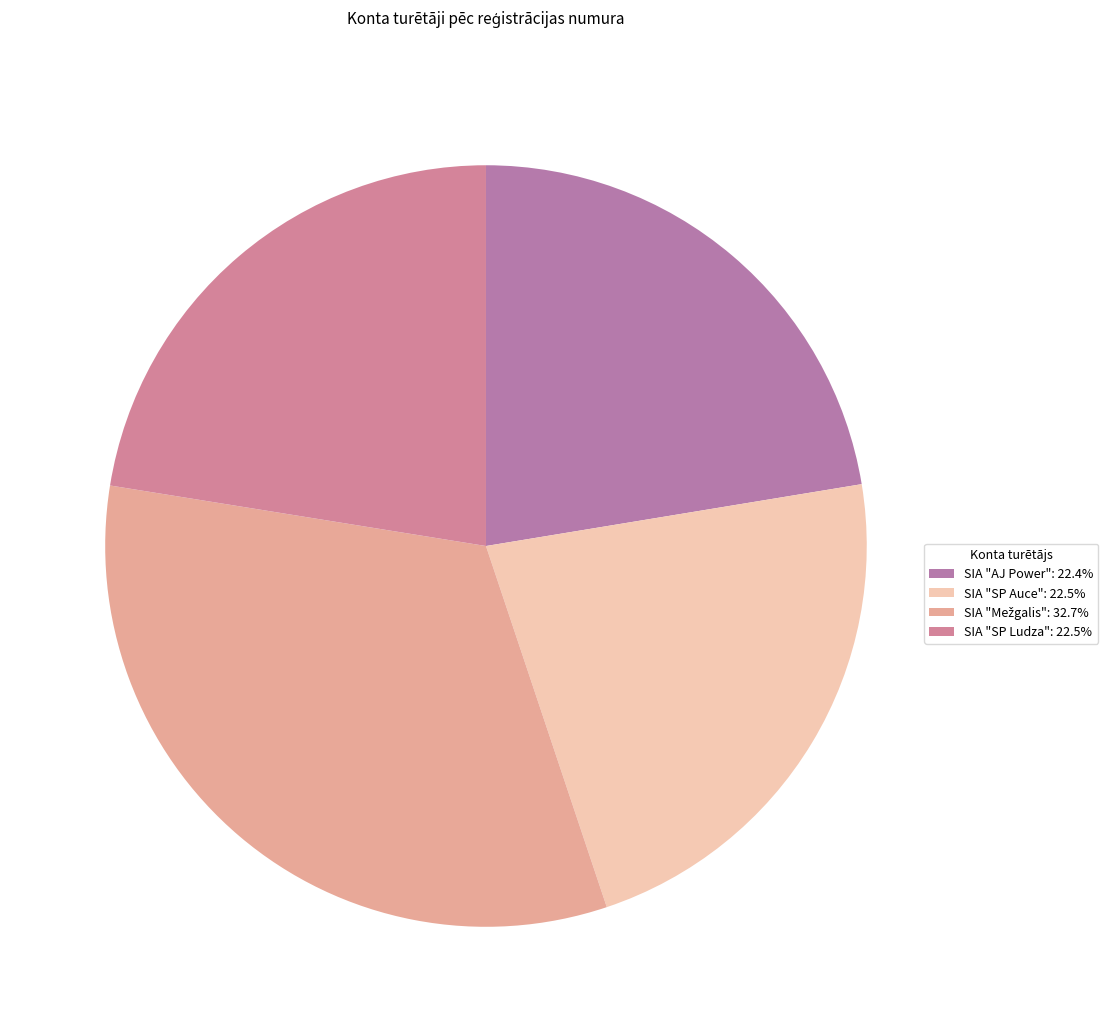

Is there a majority slice in this chart?

No